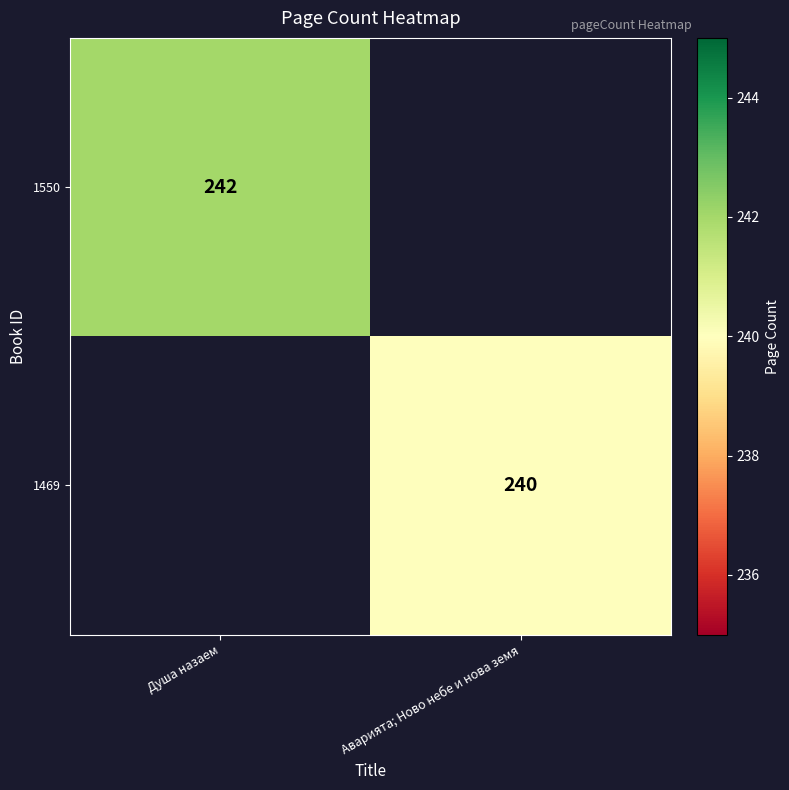

Is the value of 1469 at Аварията; Ново небе и нова земя greater than the value of 1550 at Душа назаем?

No